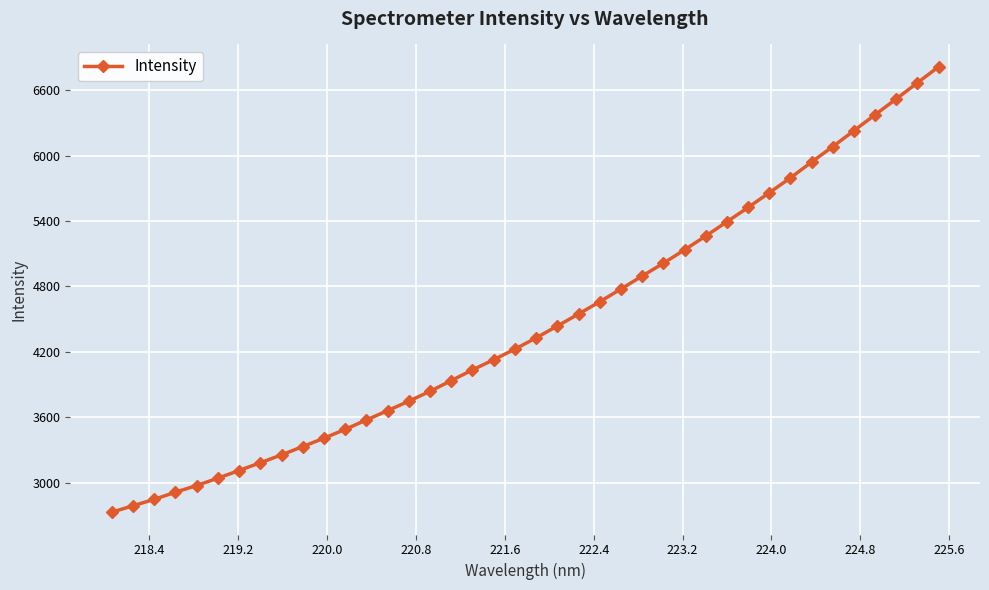

What is the average value?

4455.9